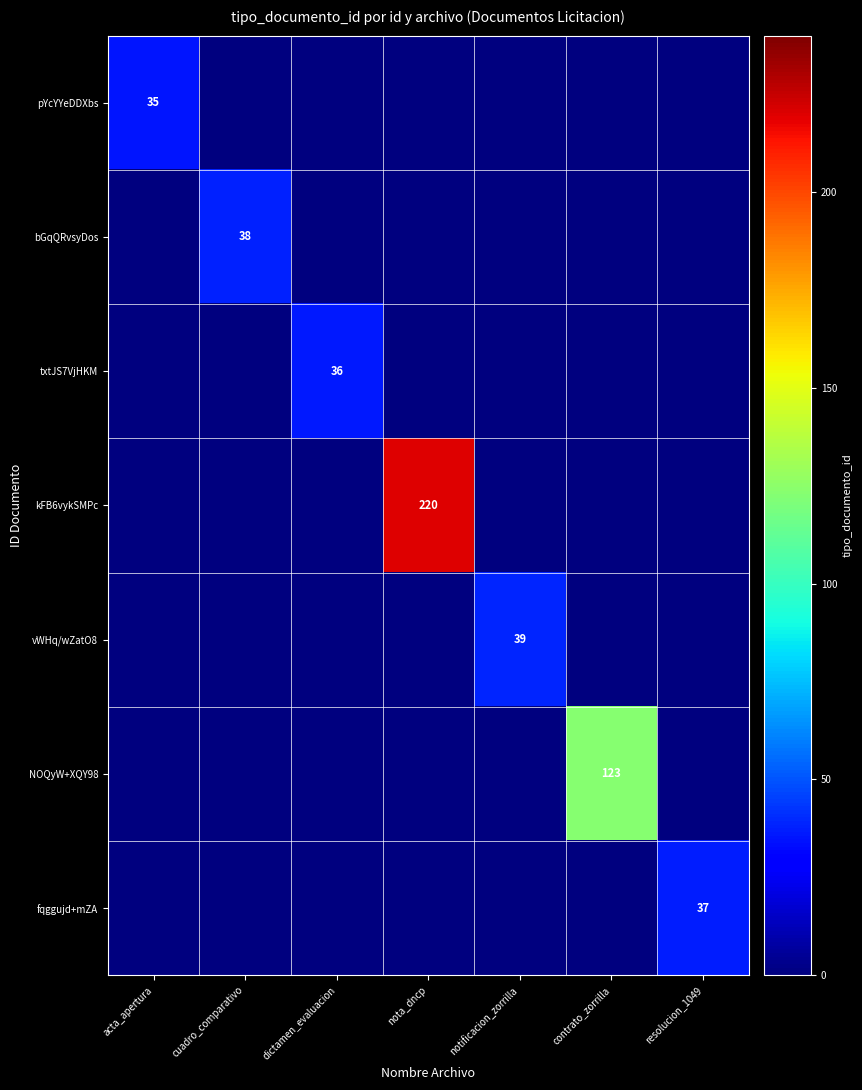

The value of vWHq/wZatO8 at notificacion_zorrilla is 59. True or false?

False